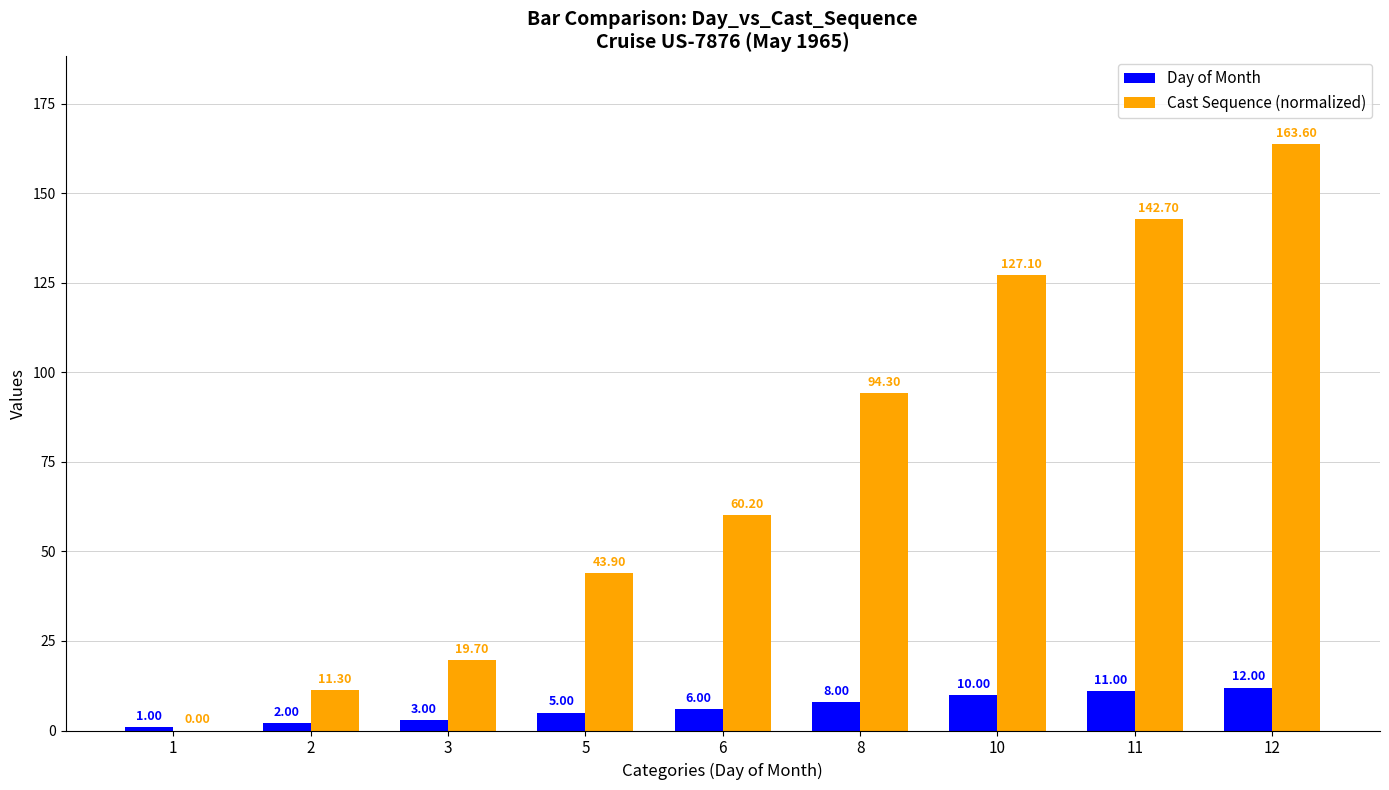

What is the average value of the Cast Sequence (normalized) series?

73.6